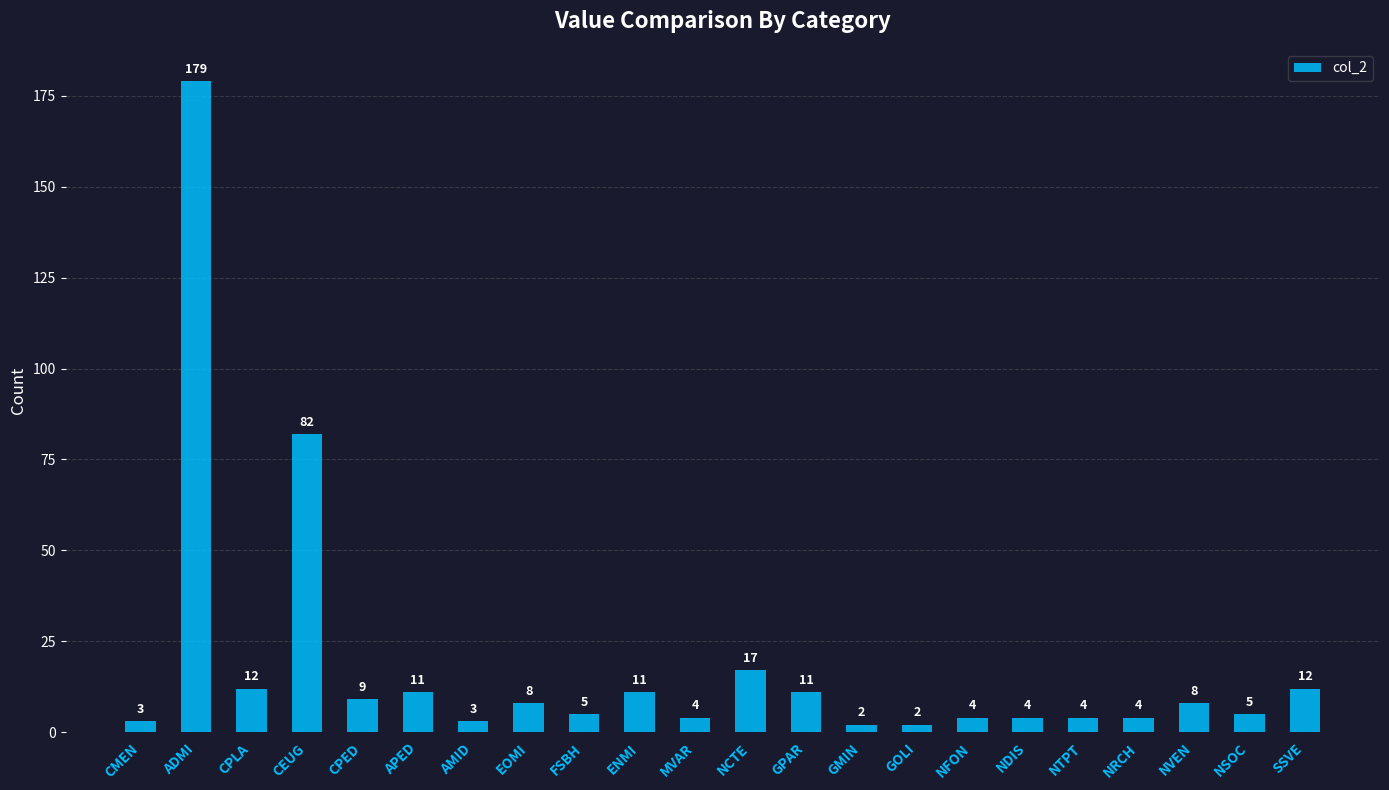

What is the average value?

18